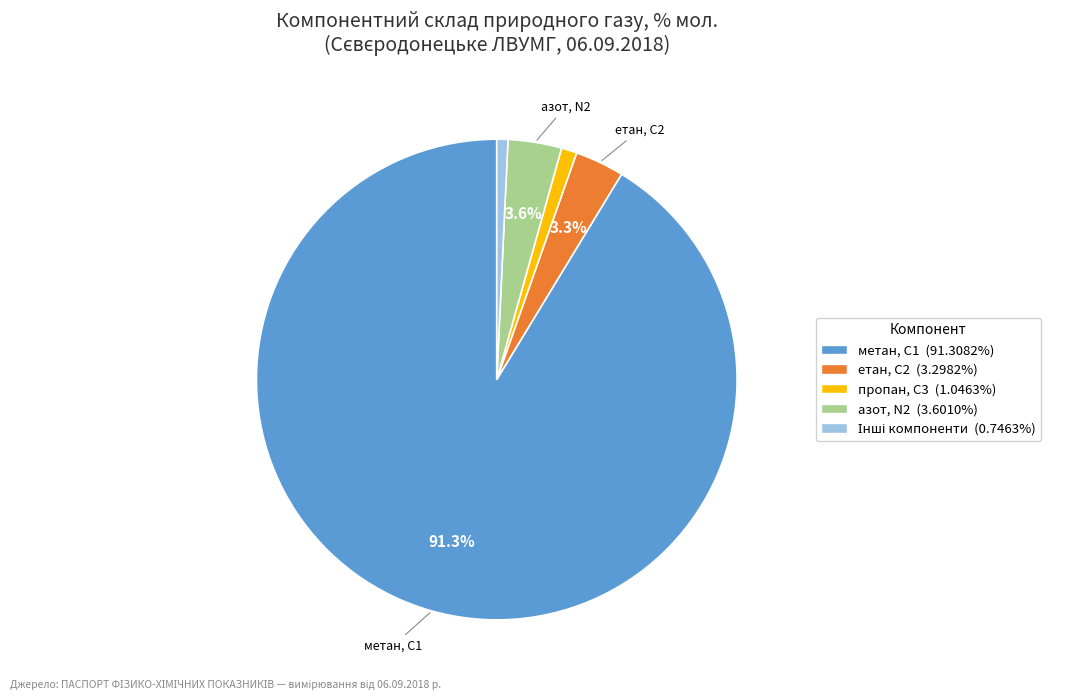

Is there any slice that represents more than half of the pie?

Yes